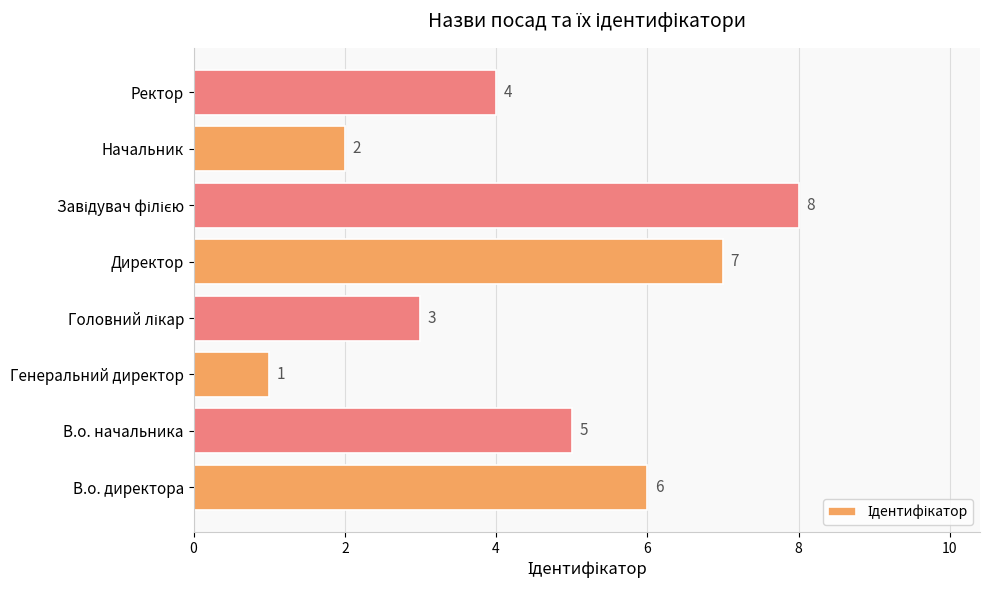

Which has a higher value, В.о. директора or Генеральний директор?

В.о. директора